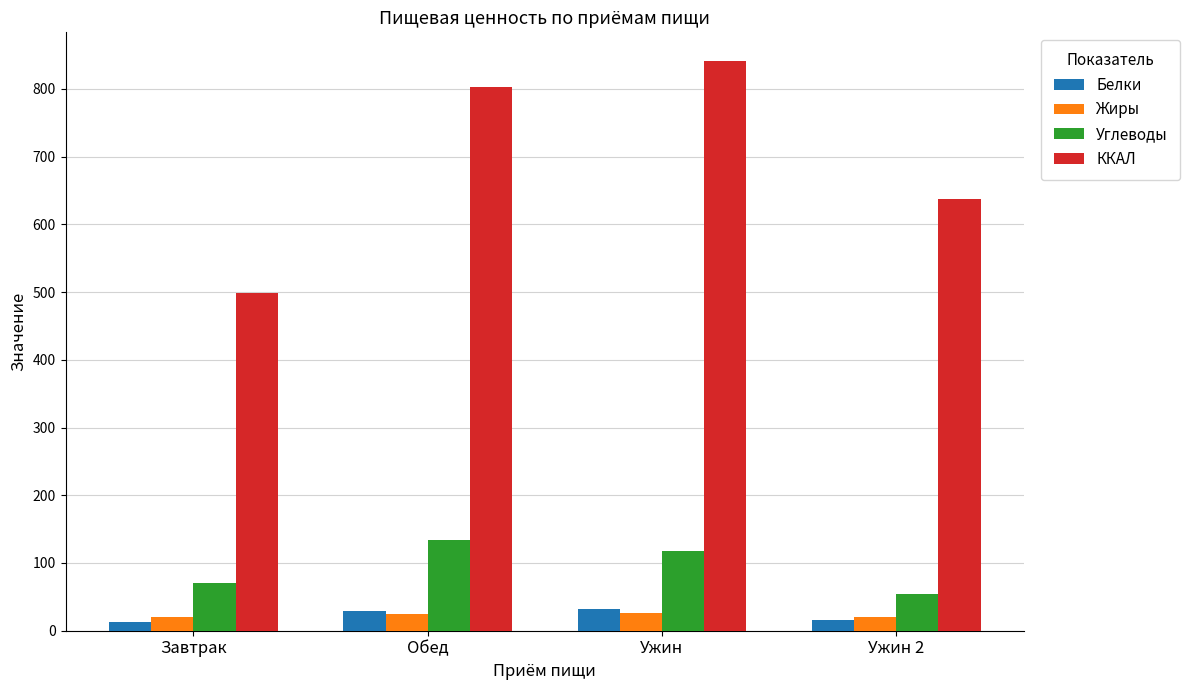

What is the total value across all series at Завтрак?

601.7